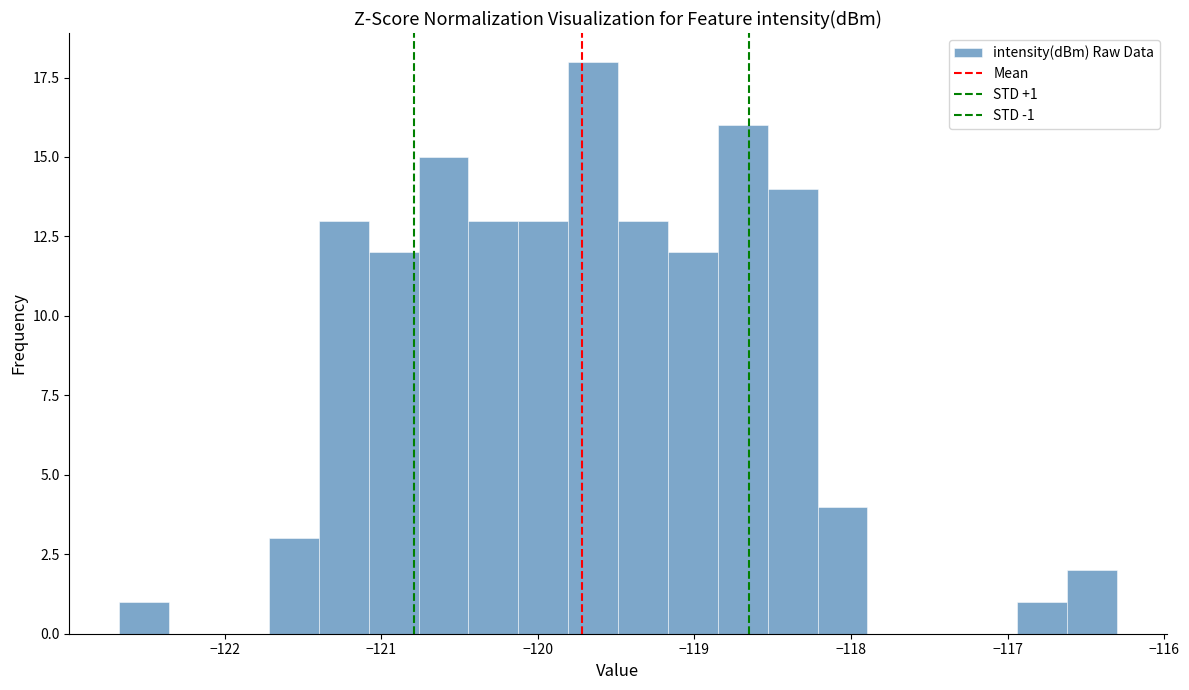

Read against the x-axis, roughly where is the centre of the tallest bar?

-119.6